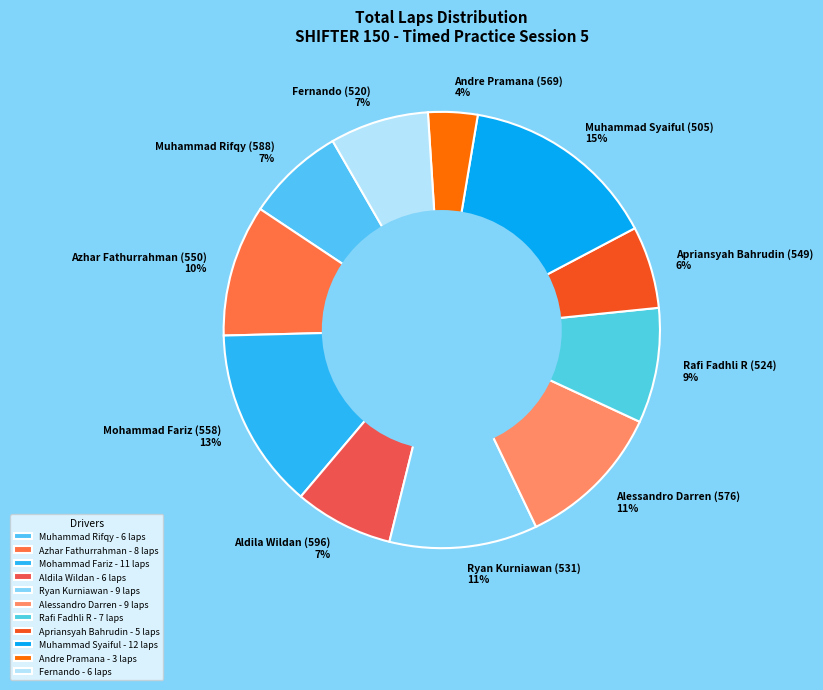

True or false: Aldila Wildan (596) accounts for 7% of the total.

True